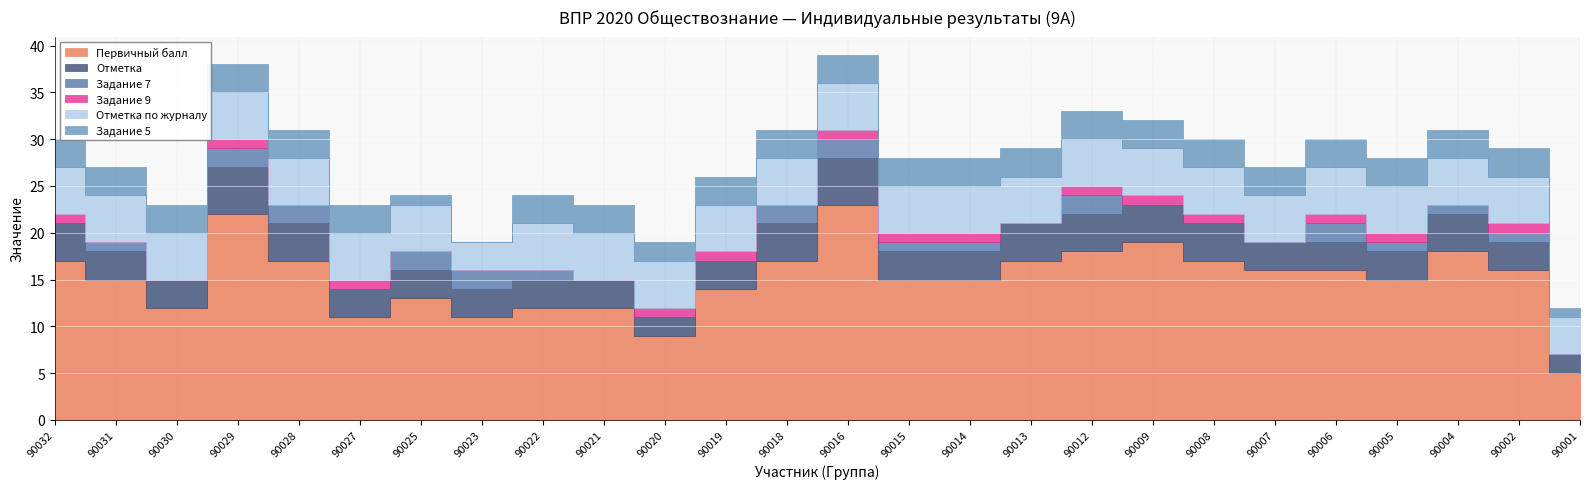

Is the value of Первичный балл at 90028 greater than the value of Задание 9 at 90002?

Yes